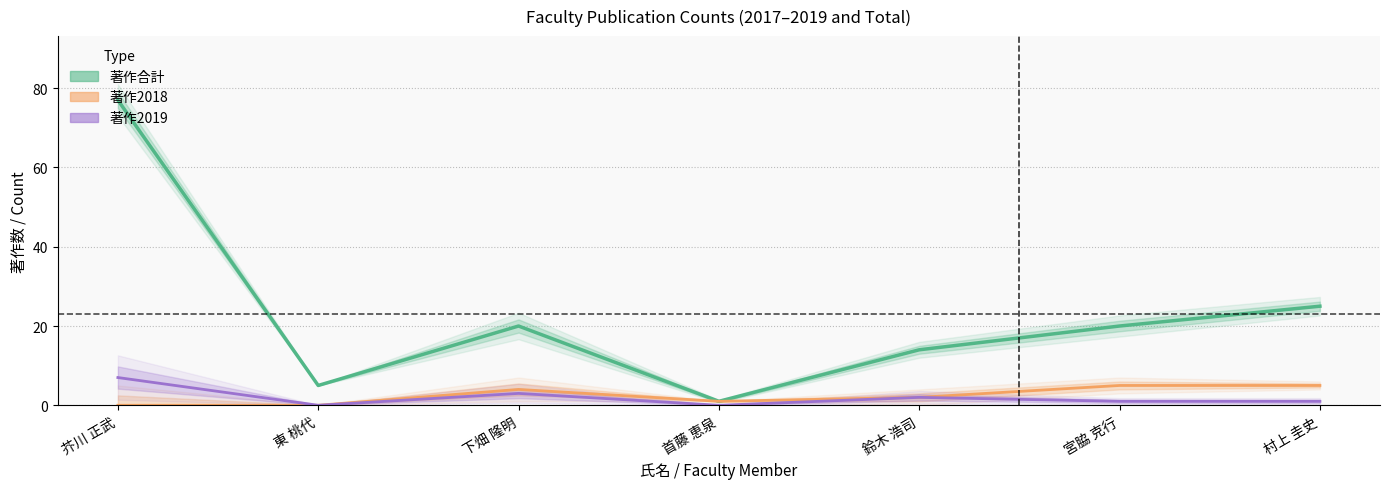

What is the value of the 著作2019 point at the 3rd from the left?

3